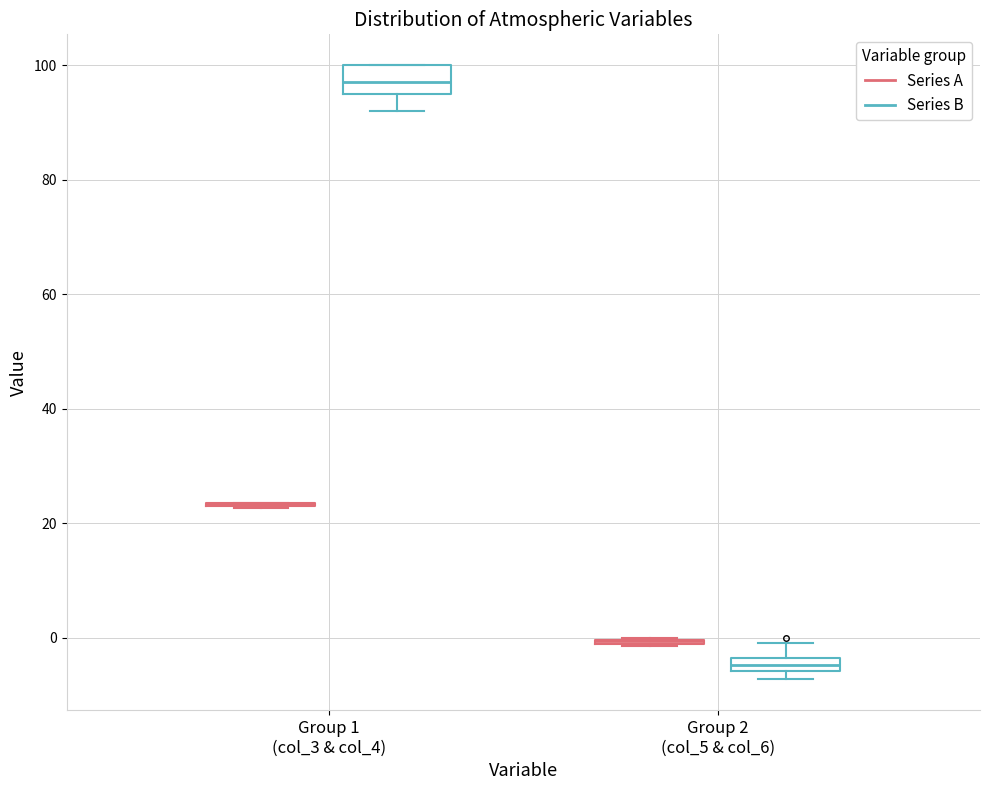

Which box is the tallest, from its lower edge to its upper edge?

Group 1 (col_3 & col_4) (Series B)